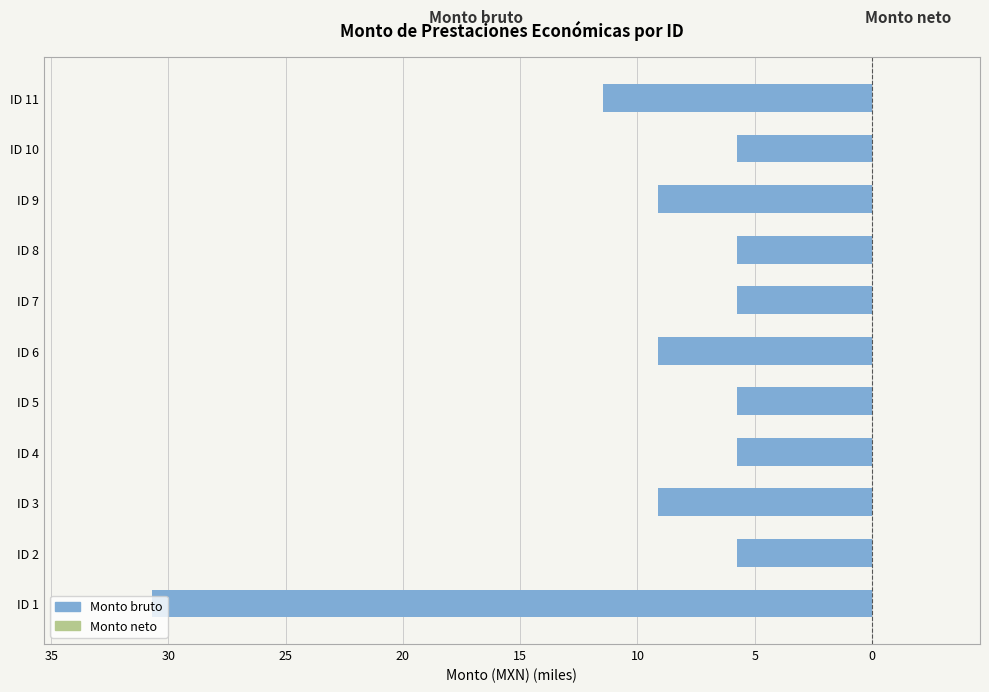

Are the bars grouped side by side (vs. stacked)?

No